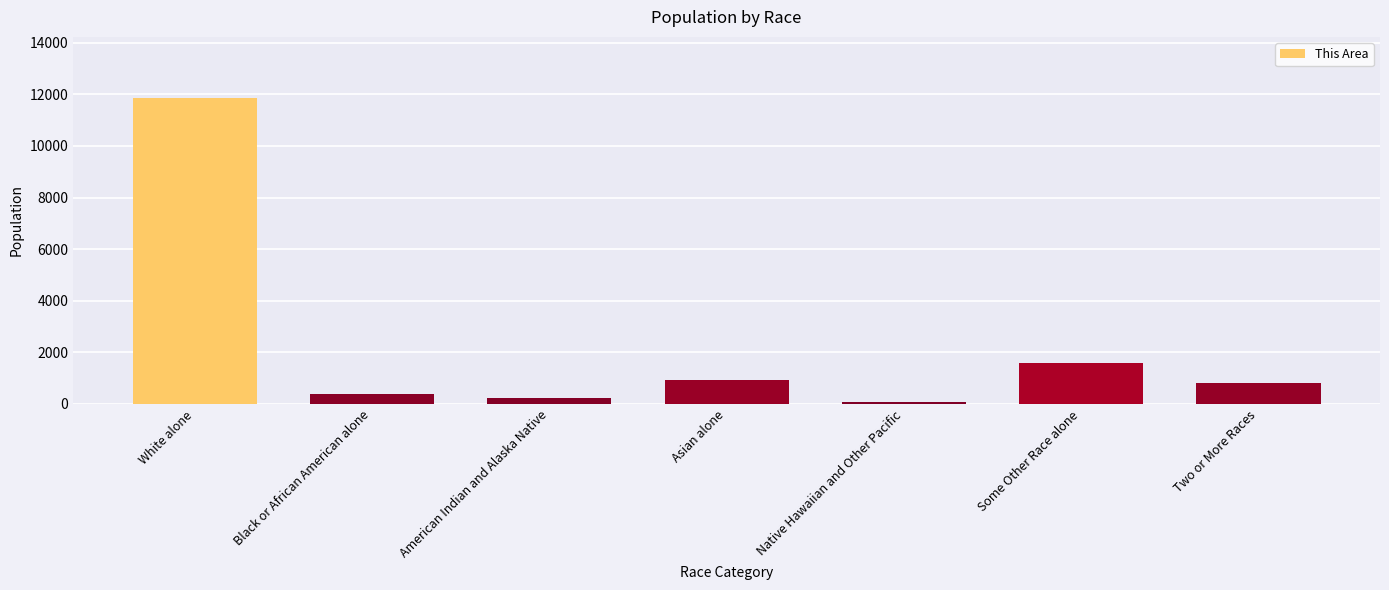

Which has a higher value, Two or More Races or Black or African American alone?

Two or More Races